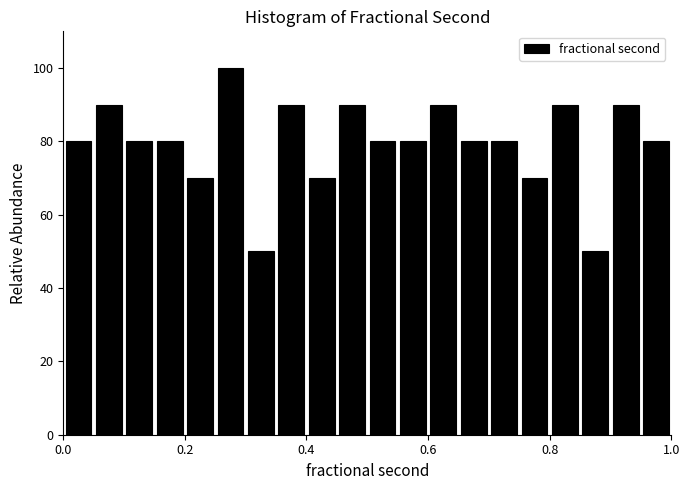

Around what value on the x-axis is the tallest bar? Give the approximate position of its centre, as read against the axis.

0.28